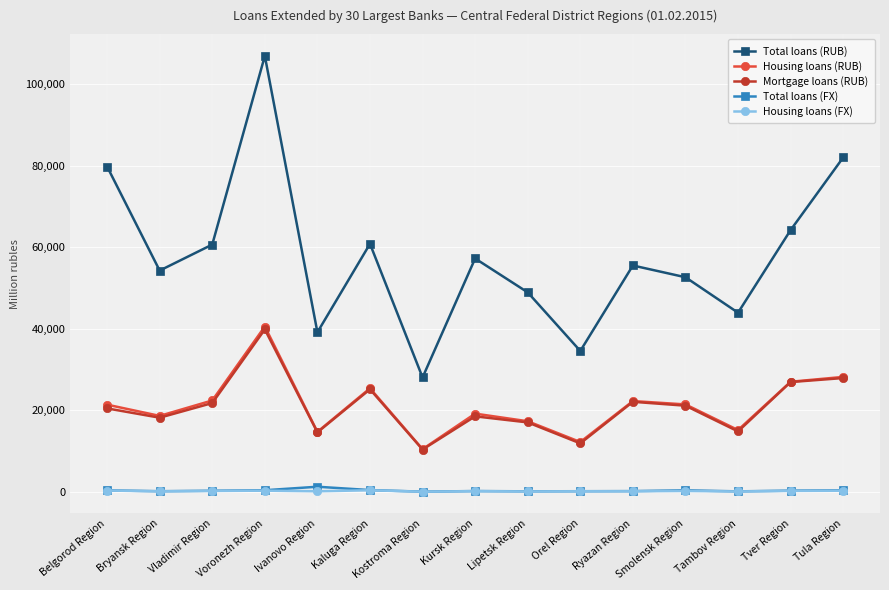

Where is Mortgage loans (RUB) nearest to the value 25106?

Kaluga Region